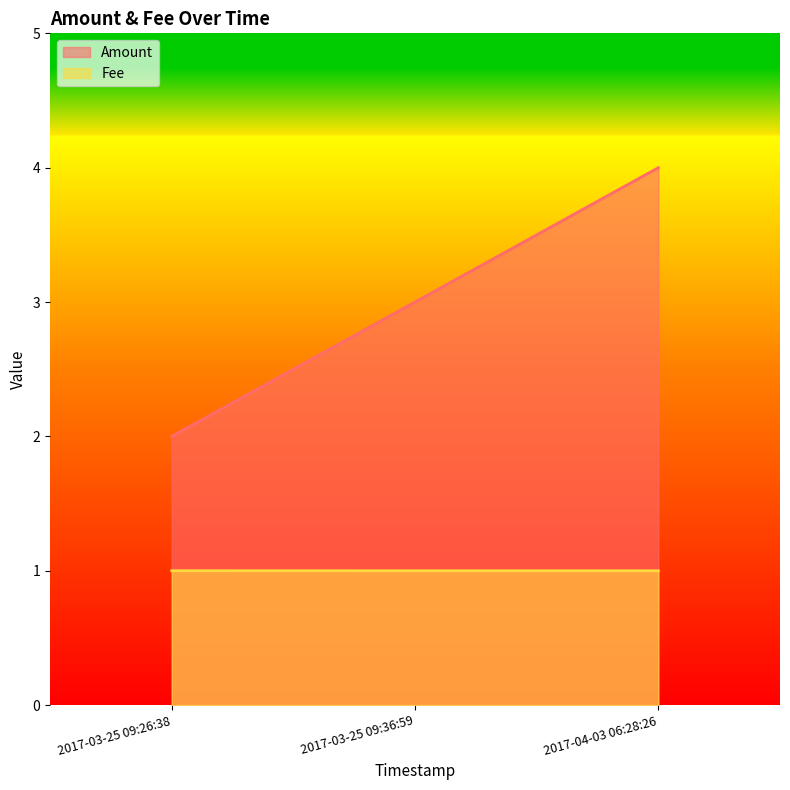

Which series has the largest range (max minus min)?

Amount